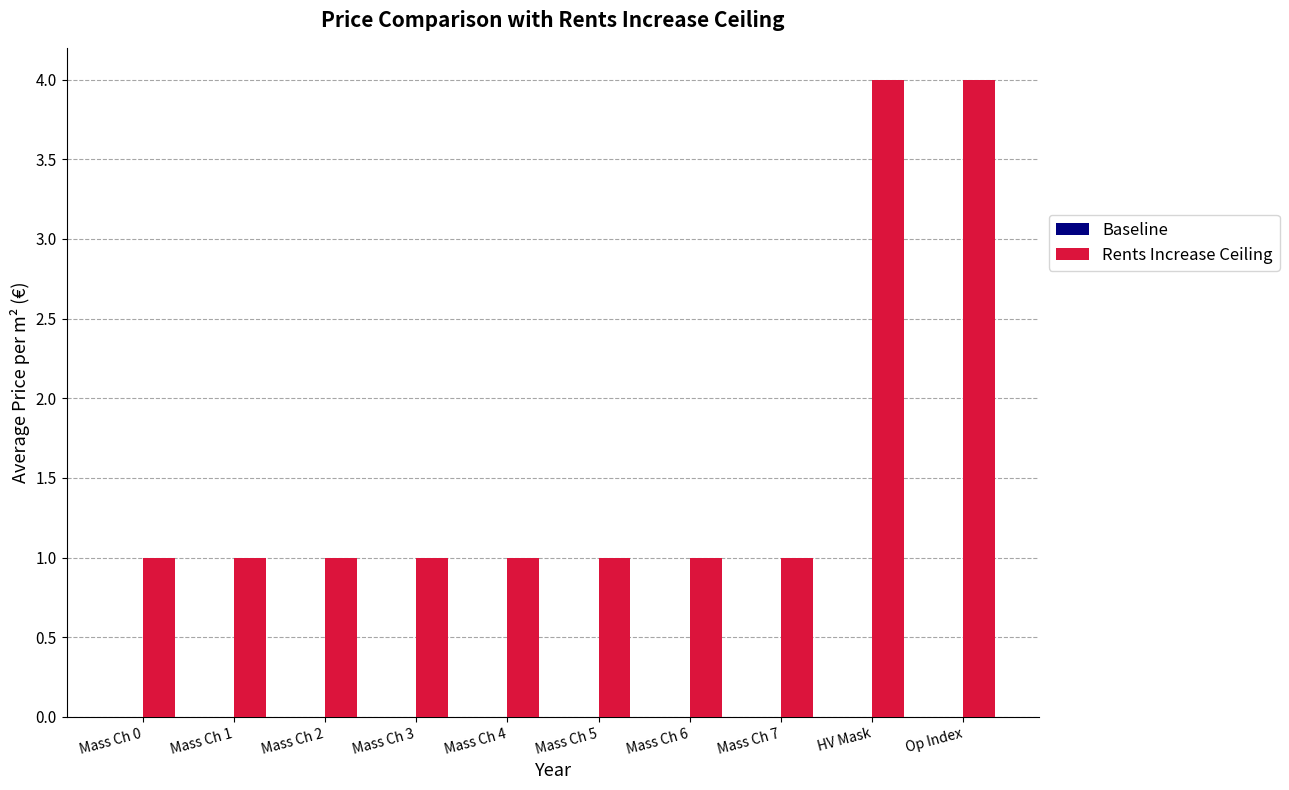

What position from the left is Mass Ch 5?

6